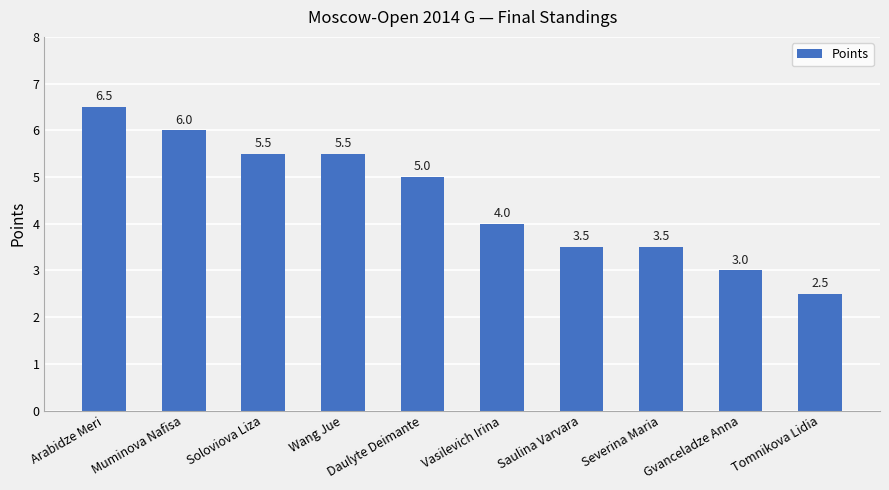

Are the bars grouped side by side (vs. stacked)?

No